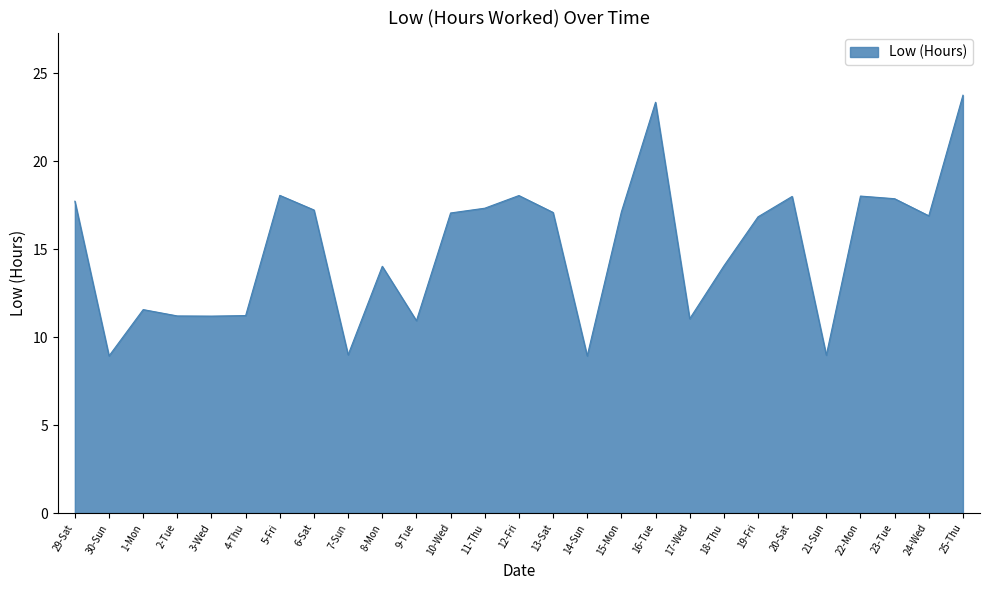

What position from the right is 21-Sun?

5